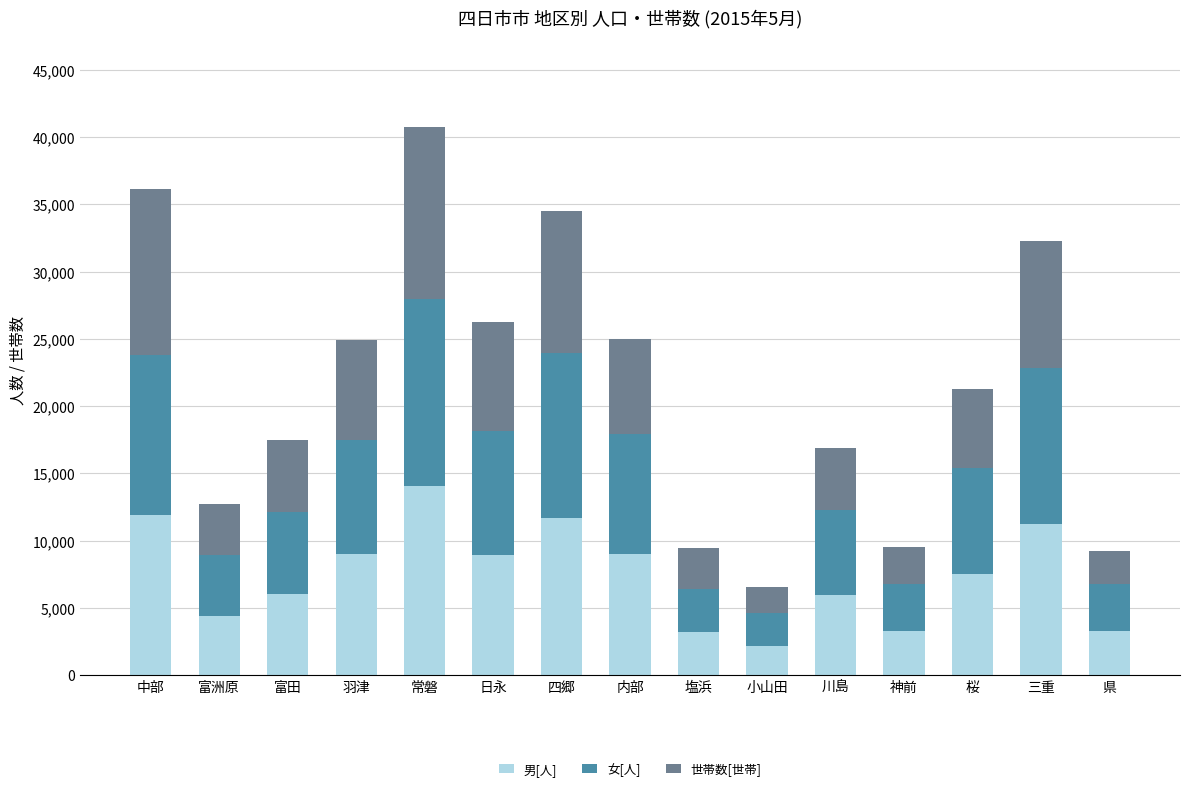

What is the total value across all series at 内部?

25010